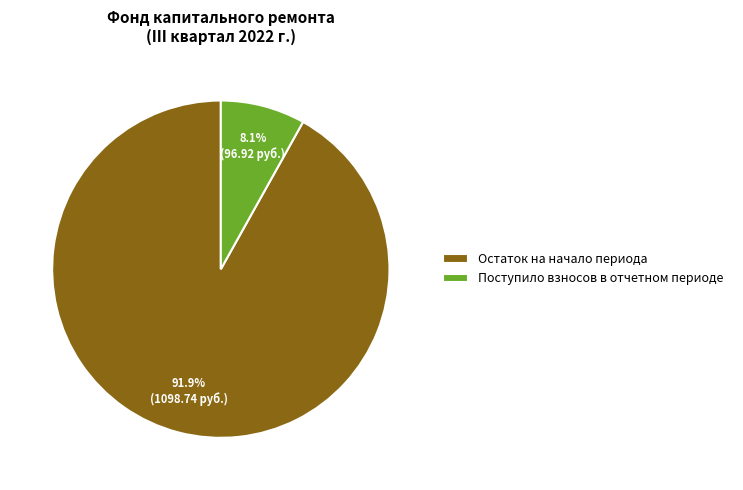

Which category has the biggest portion of the pie?

Остаток на начало периода